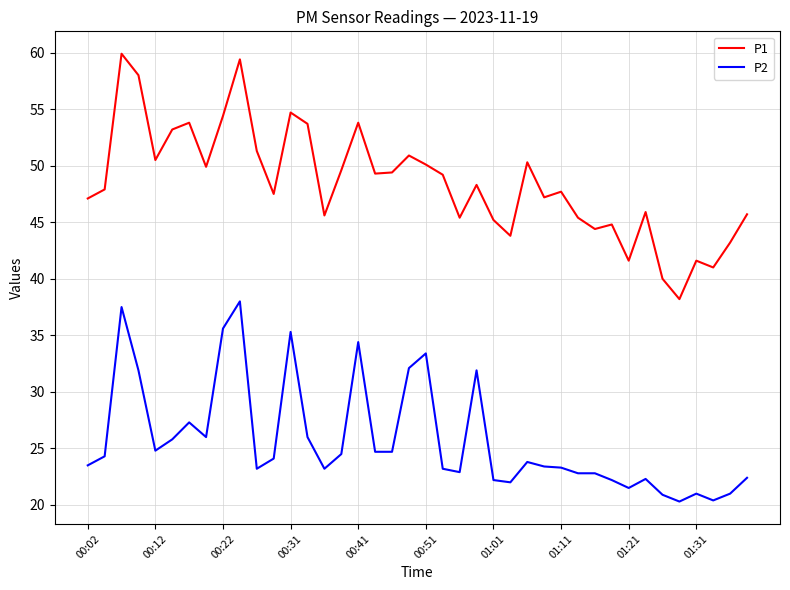

What is the difference between the maximum and minimum values in the P2 series?

17.7